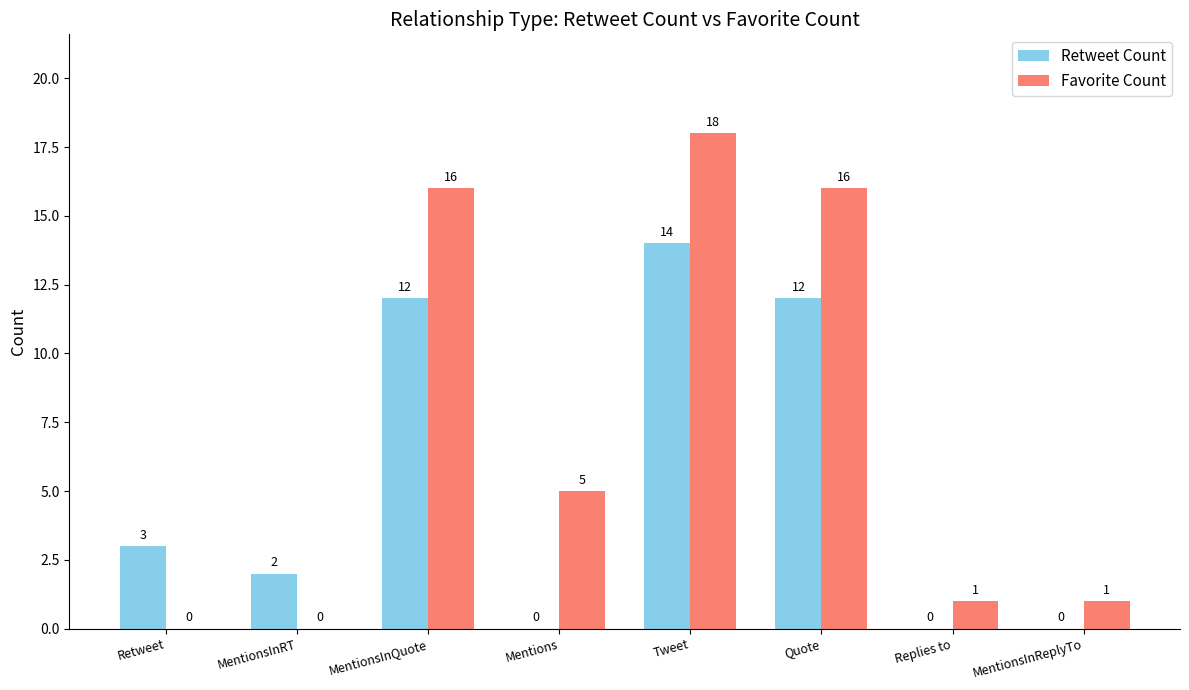

The value of Favorite Count at Replies to is 1. True or false?

True